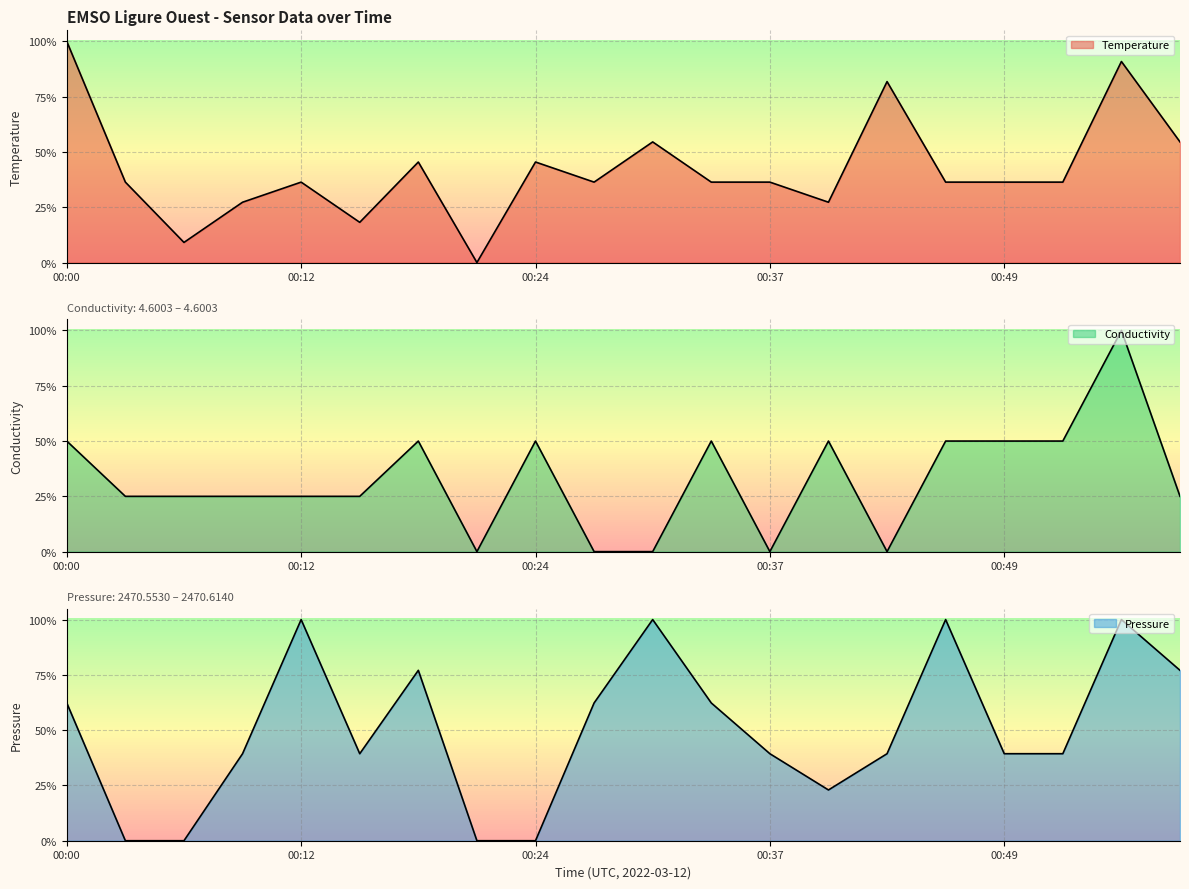

What is the difference between the maximum and minimum values in the Temperature series?

100.0